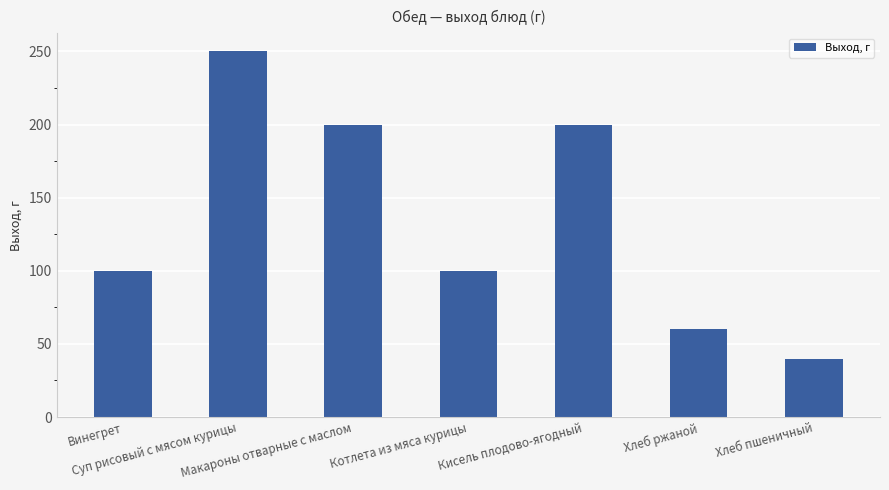

What is the value of the 5th bar from the left?

200